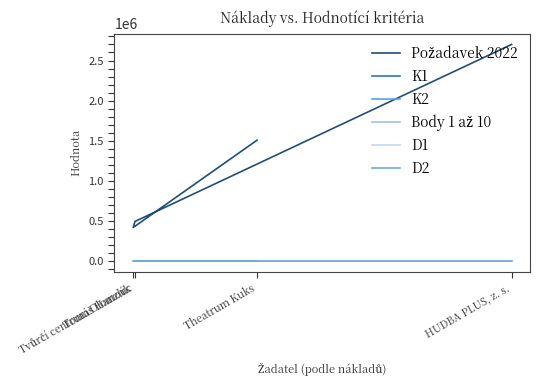

Which series has the largest total across all categories?

Požadavek 2022